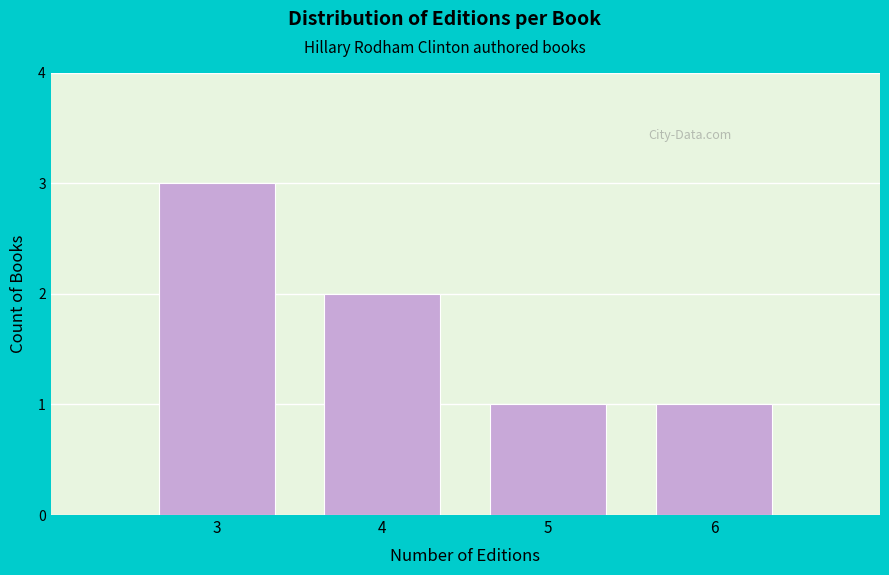

Reading left to right, what are all the values shown in this chart?

3=3	4=2	5=1	6=1